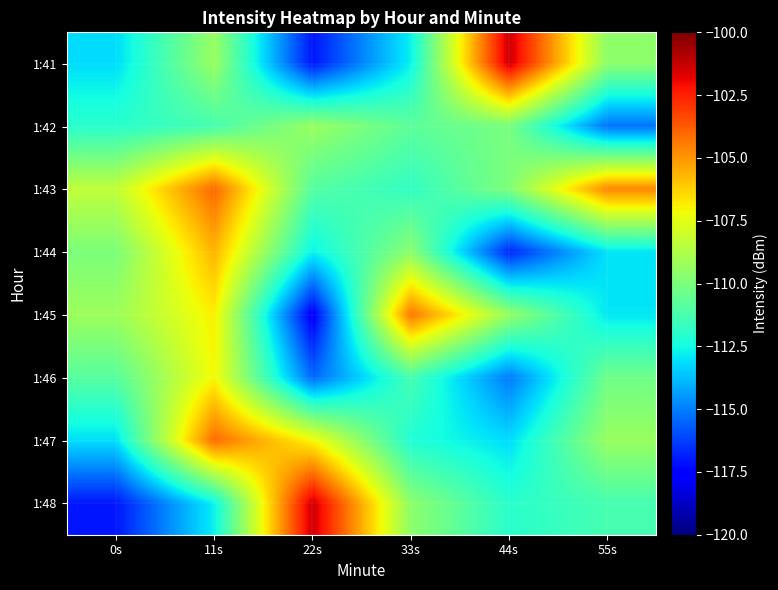

Which has a higher value, 44s or 11s?

44s